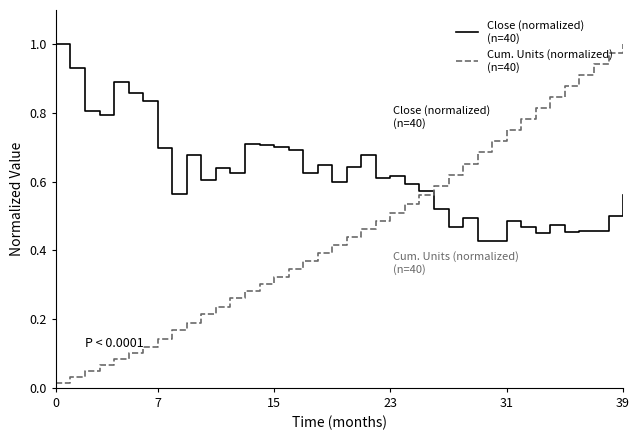

How many lines are shown in the chart?

2